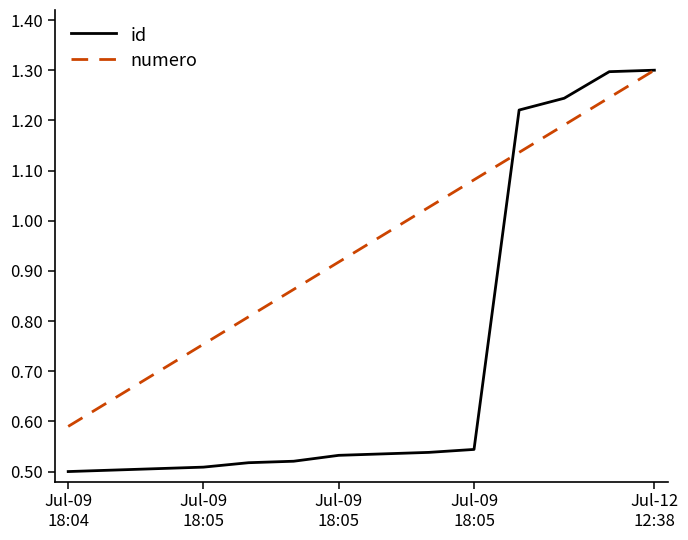

Rank the series by their average value, from highest to lowest.

numero, id